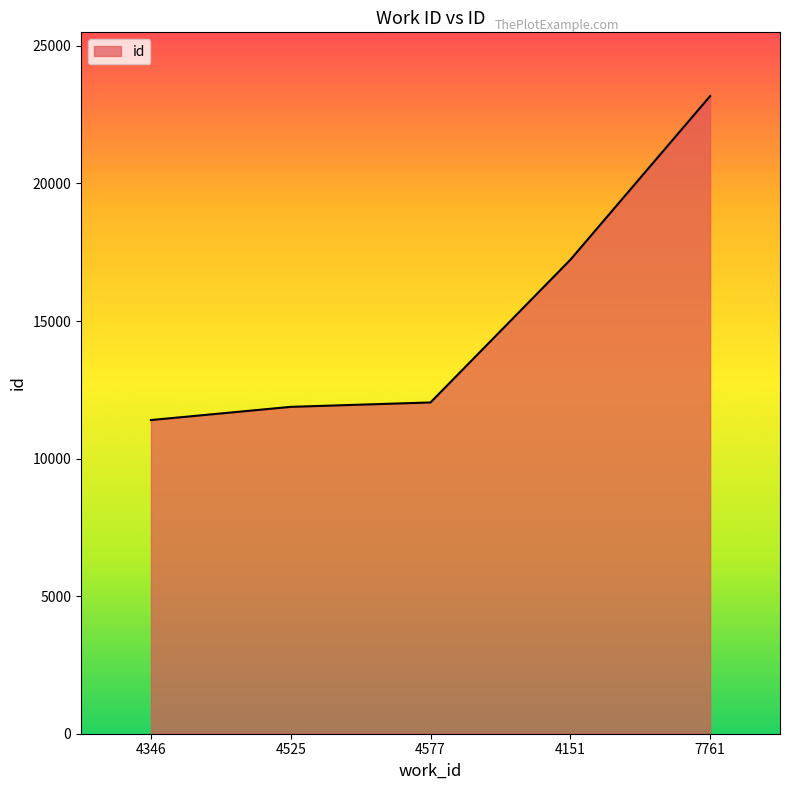

Which has a higher value, 4346 or 4525?

4525